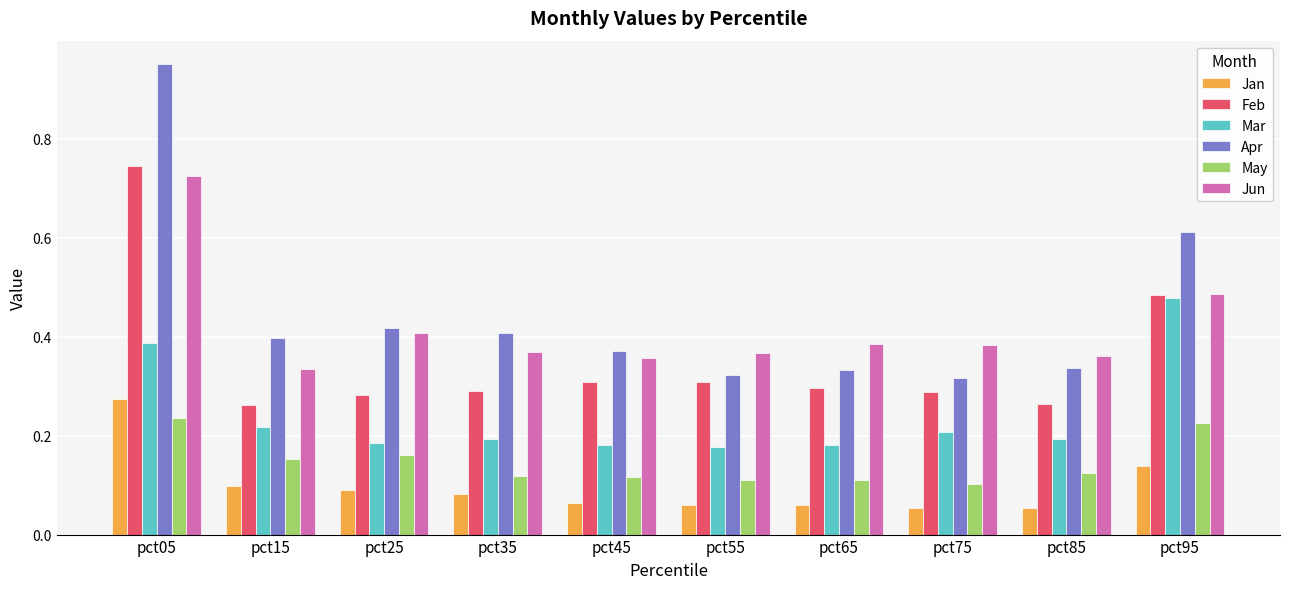

Which series has the largest total across all categories?

Apr